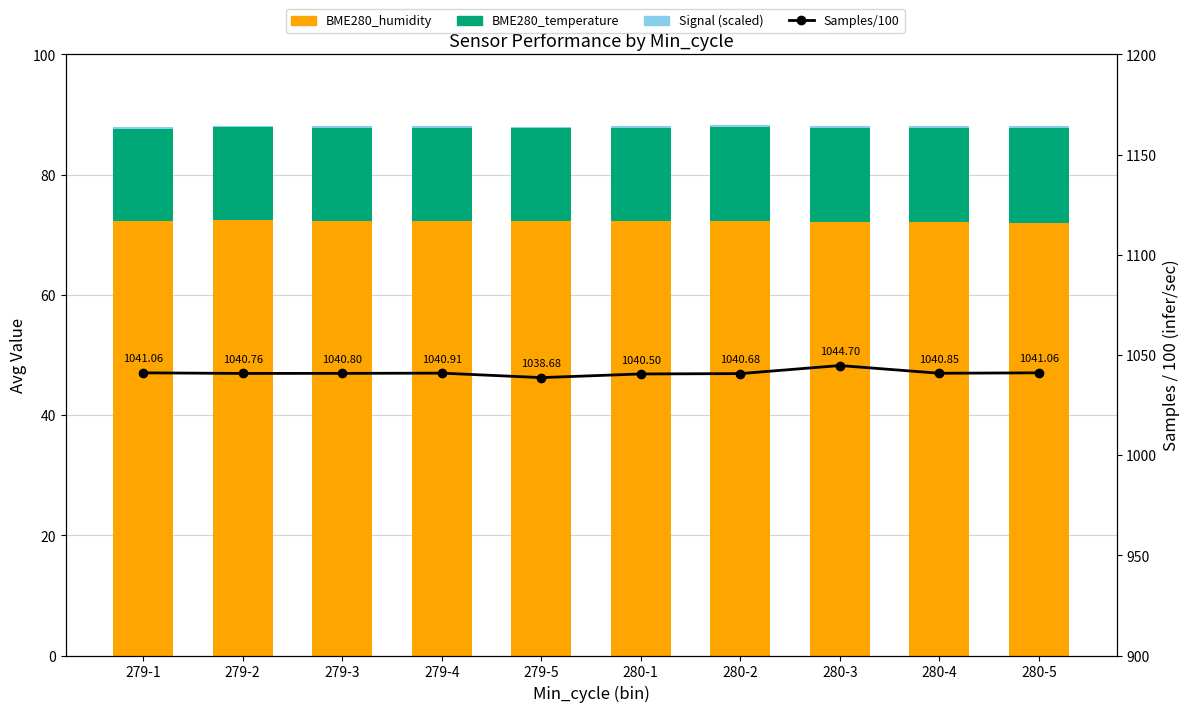

At which label is Signal (scaled) closest to 0?

279-1